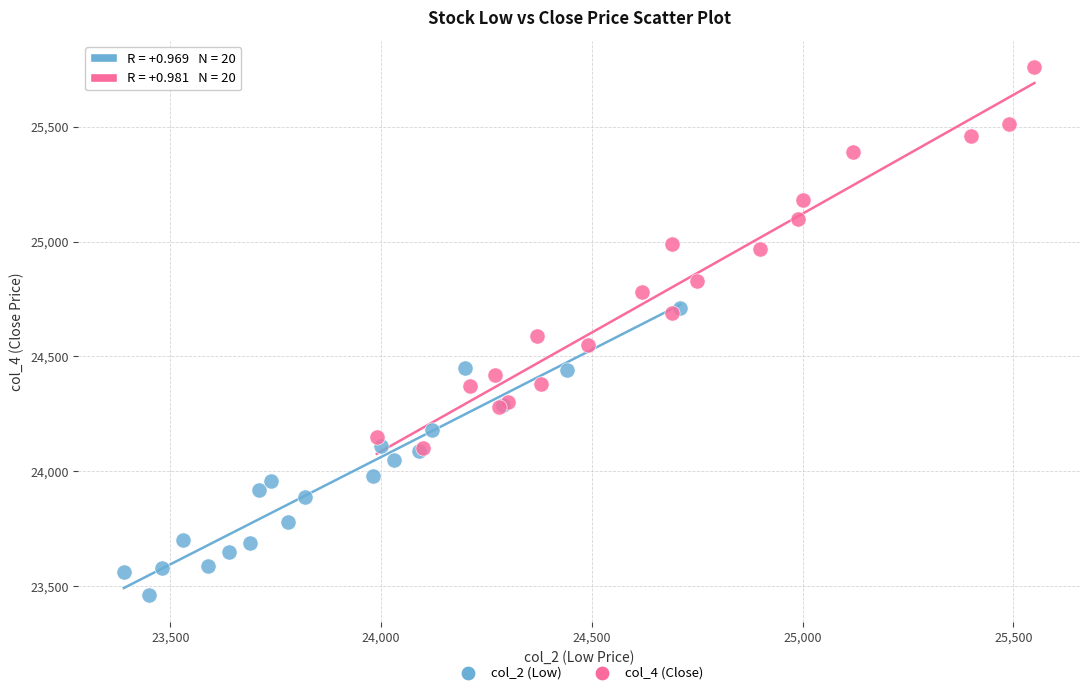

Which series reaches the minimum Y coordinate?

col_2 (Low)